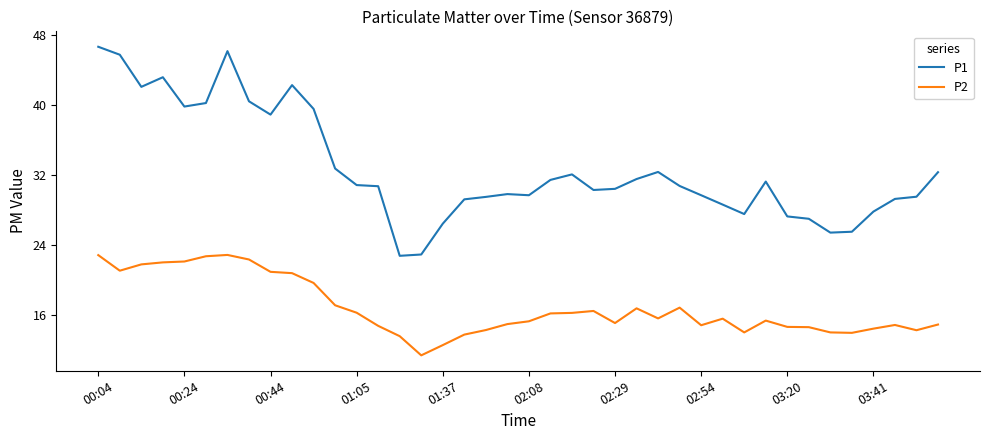

Which series has the largest total across all categories?

P1